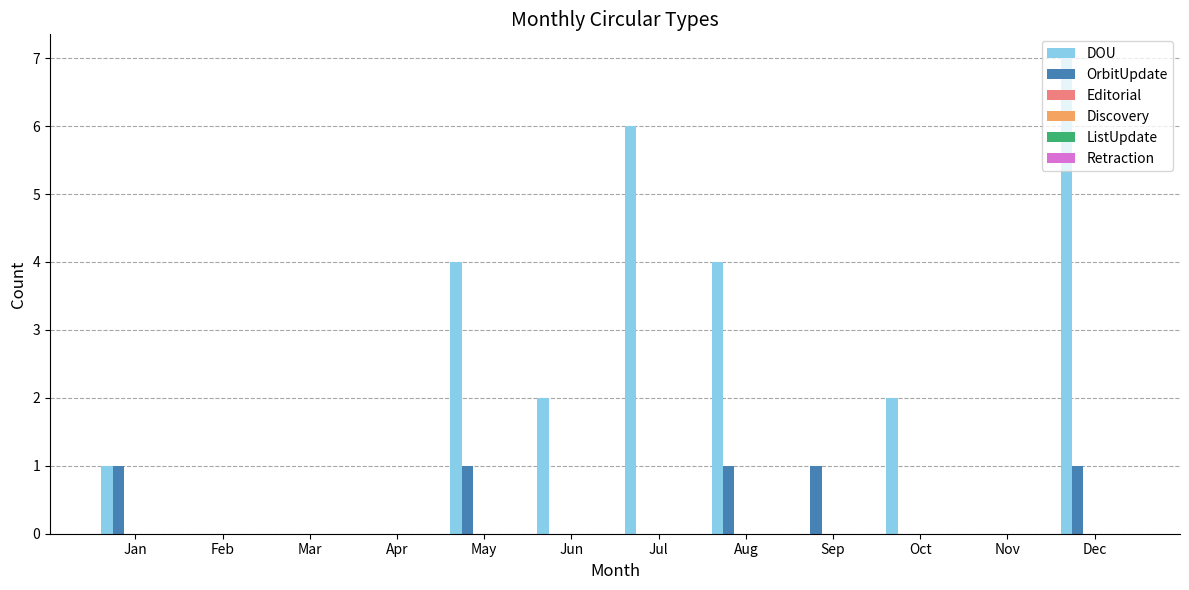

Which series has the largest total across all categories?

DOU